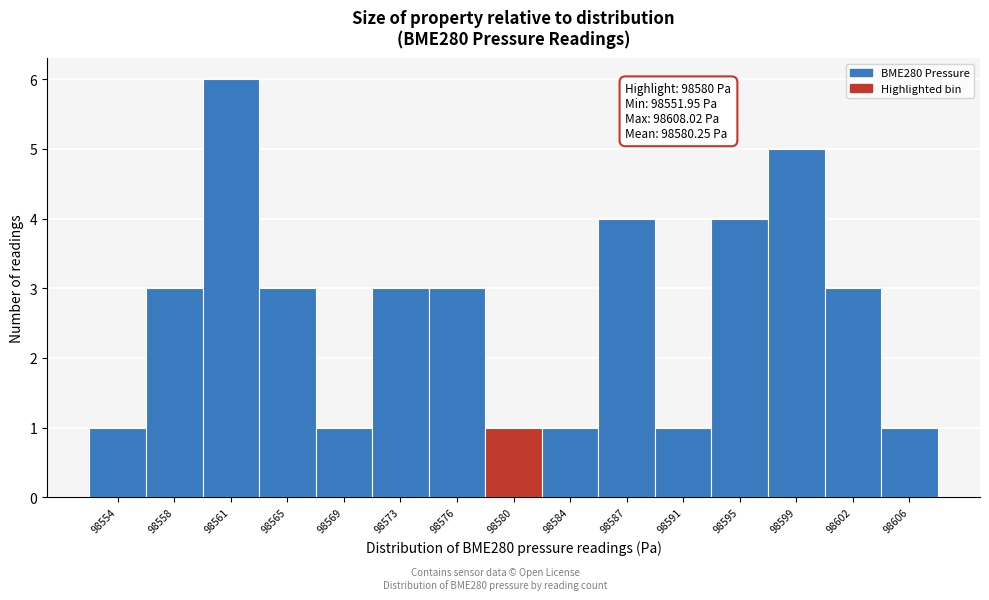

Over which range of the x-axis is the bar tallest?

98559.5 to 98563.0